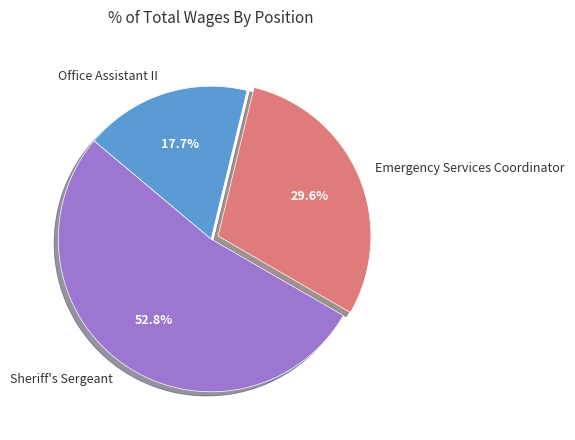

Does any single category account for the majority?

Yes